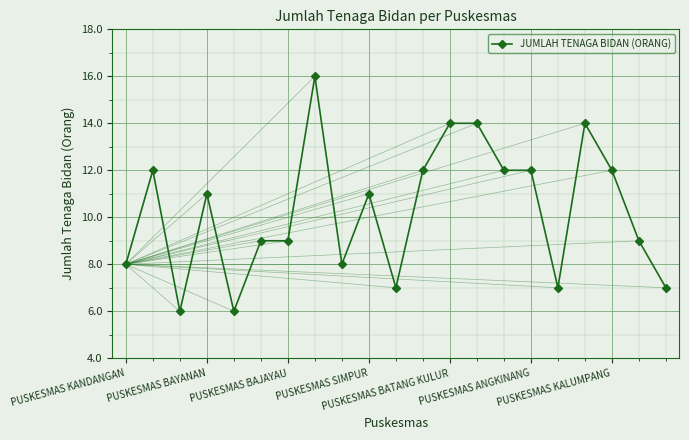

Does the chart have visible grid lines?

Yes